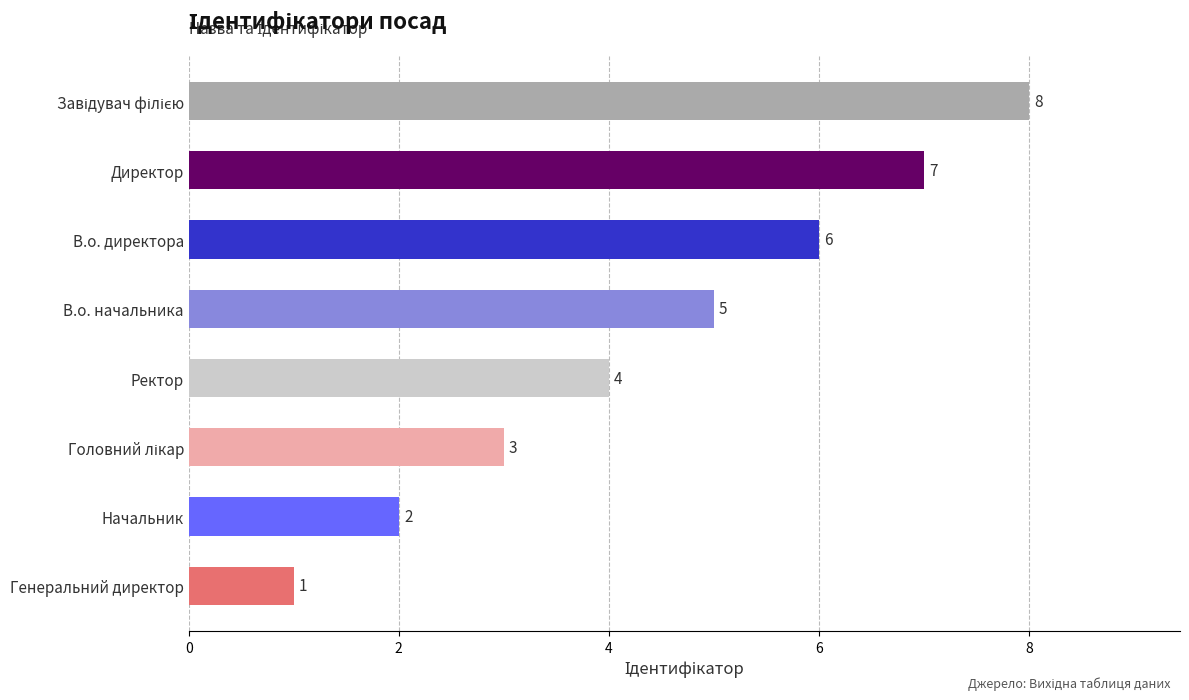

Between В.о. директора and В.о. начальника, which is larger?

В.о. директора